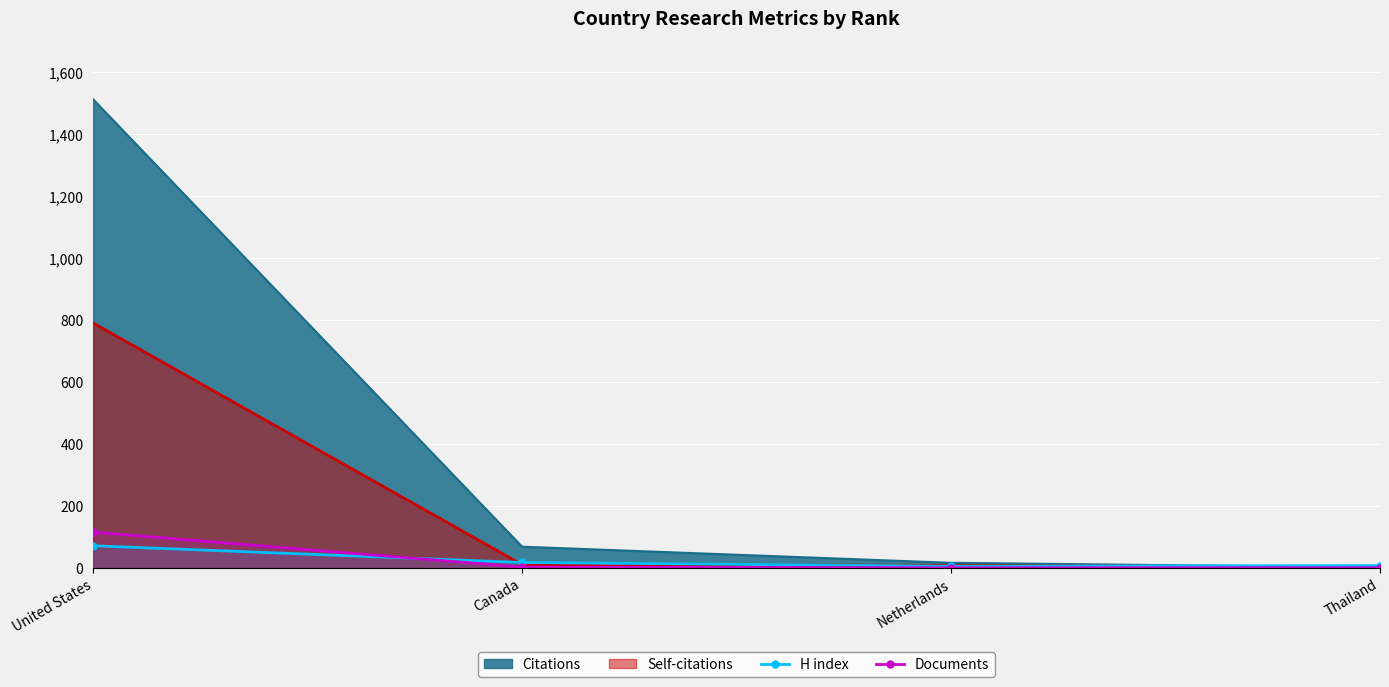

At which label does Documents first exceed 3?

United States